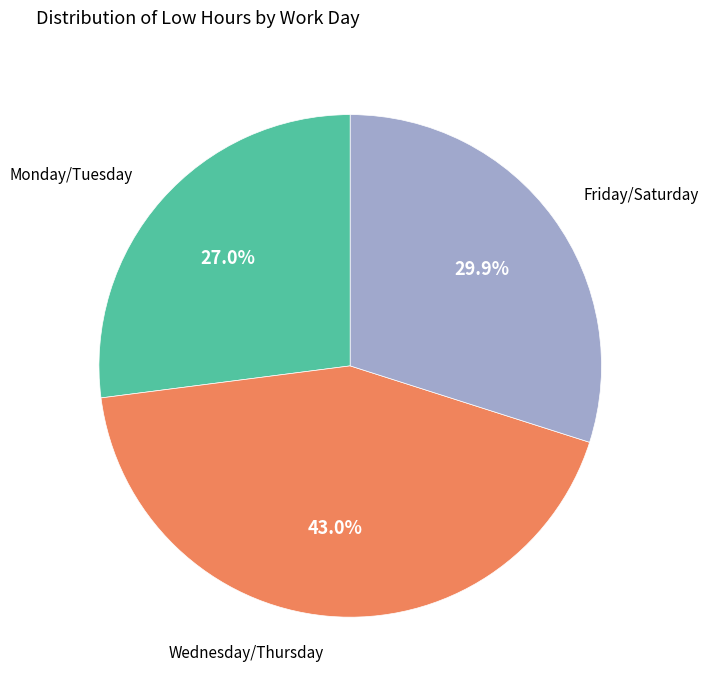

Does any single category account for the majority?

No